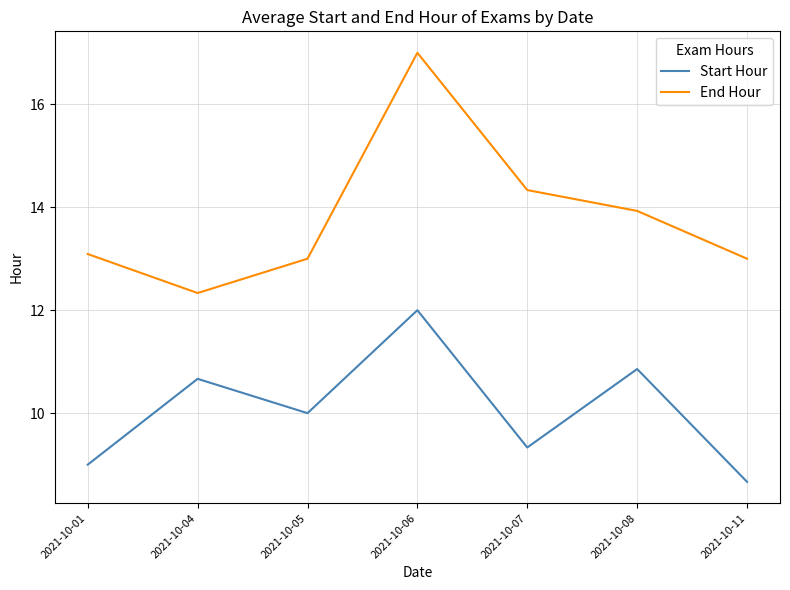

True or false: Start Hour and End Hour cross at least once.

False